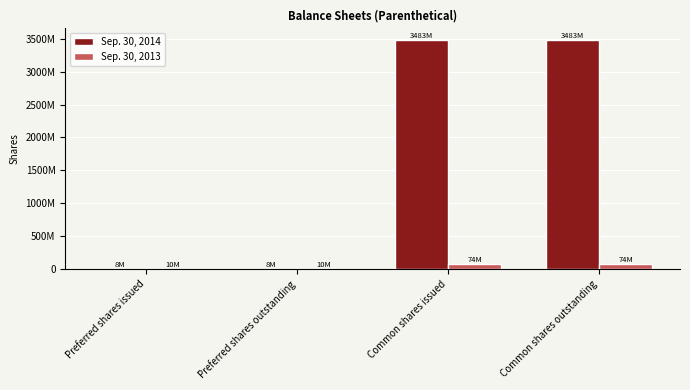

What is the approximate value of Sep. 30, 2014 at Common shares issued, to the nearest 10?

3482654230